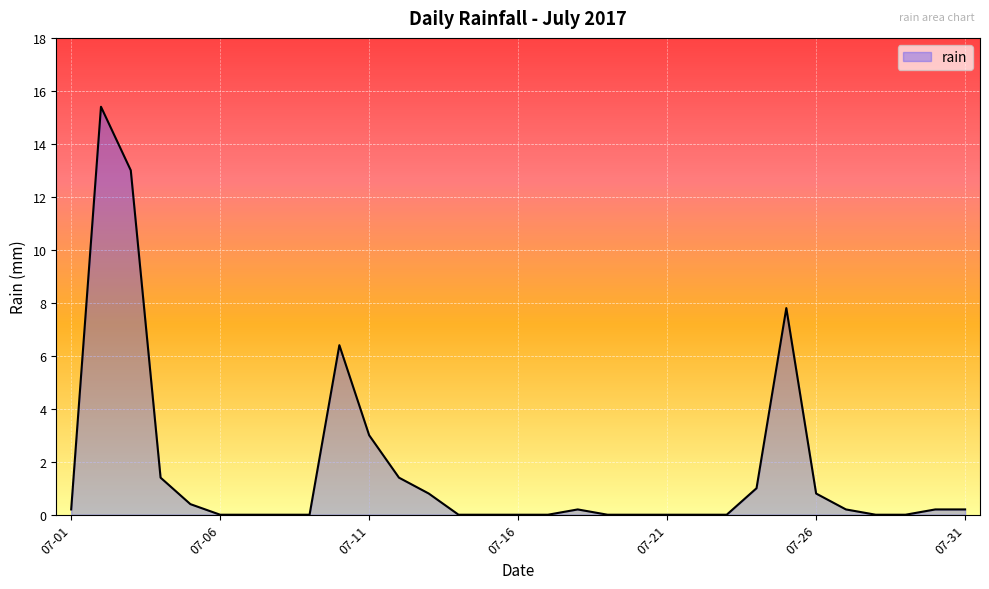

What is the maximum value shown in the chart?

15.4